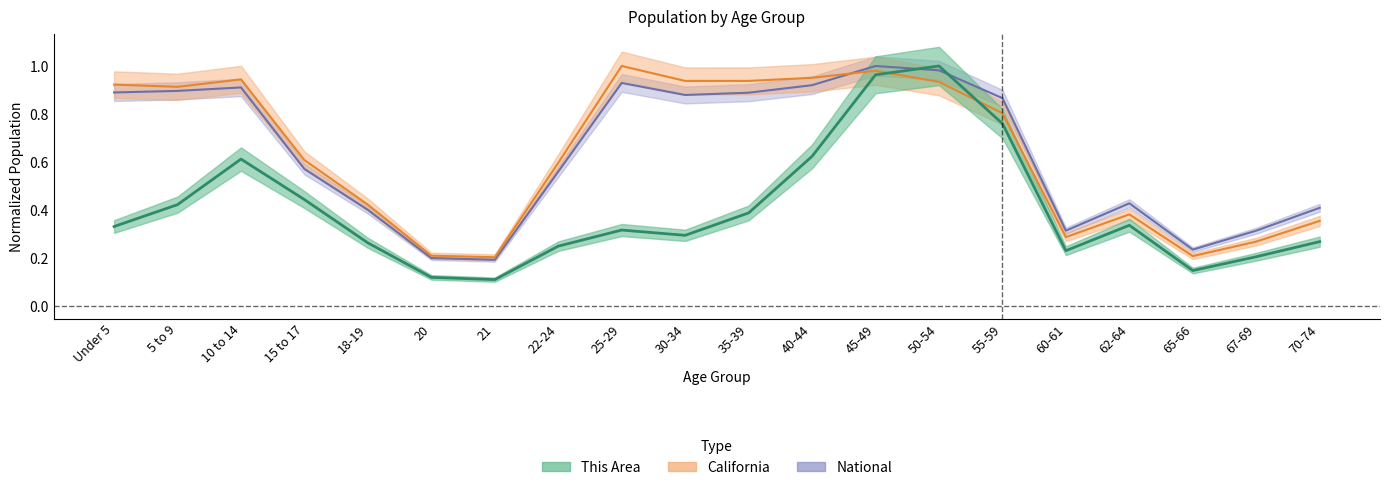

What is the sum of the National values at 60-61 and 70-74?

0.7